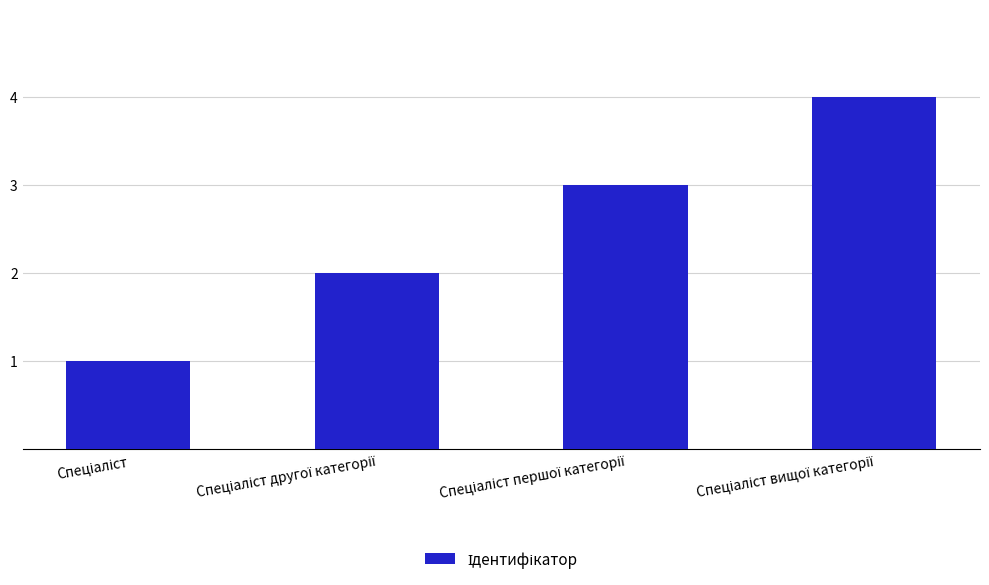

What is the difference between the maximum and minimum values?

3